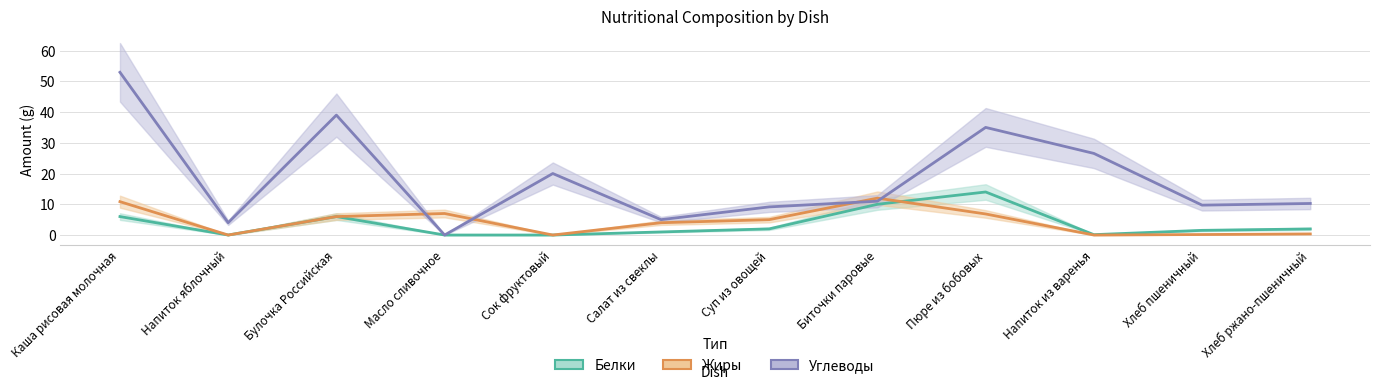

List the series in order of their peak value, lowest first.

Жиры, Белки, Углеводы